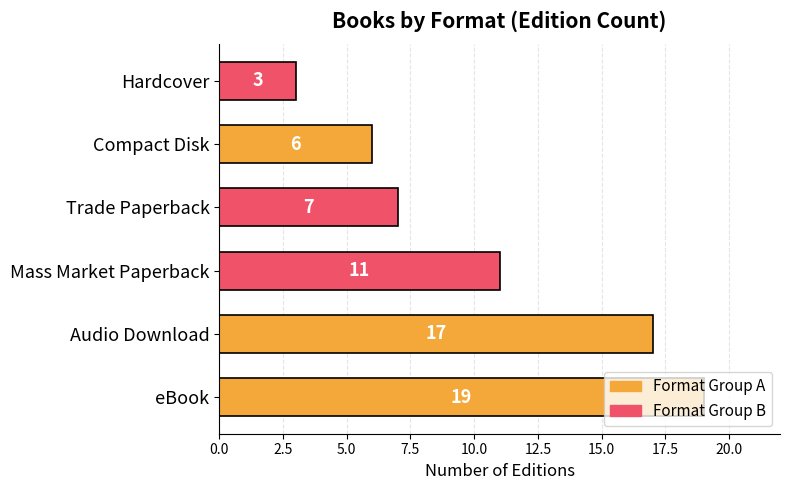

What is the greatest value displayed?

19